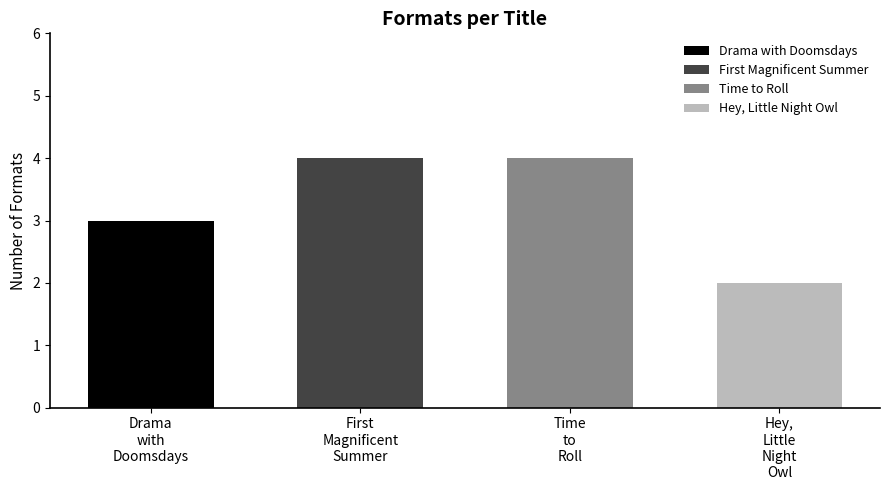

List the labels in order of value, largest first.

First Magnificent Summer, Time to Roll, Drama with Doomsdays, Hey, Little Night Owl